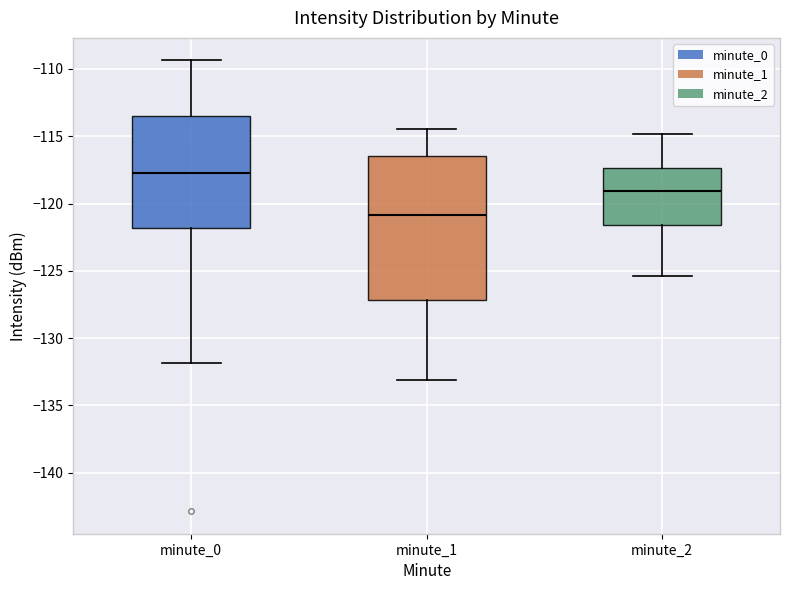

Where does the lower whisker of the box for minute_2 end on the y-axis? The values are not printed on the chart, so give them approximately, as read against the axis.

-125.5